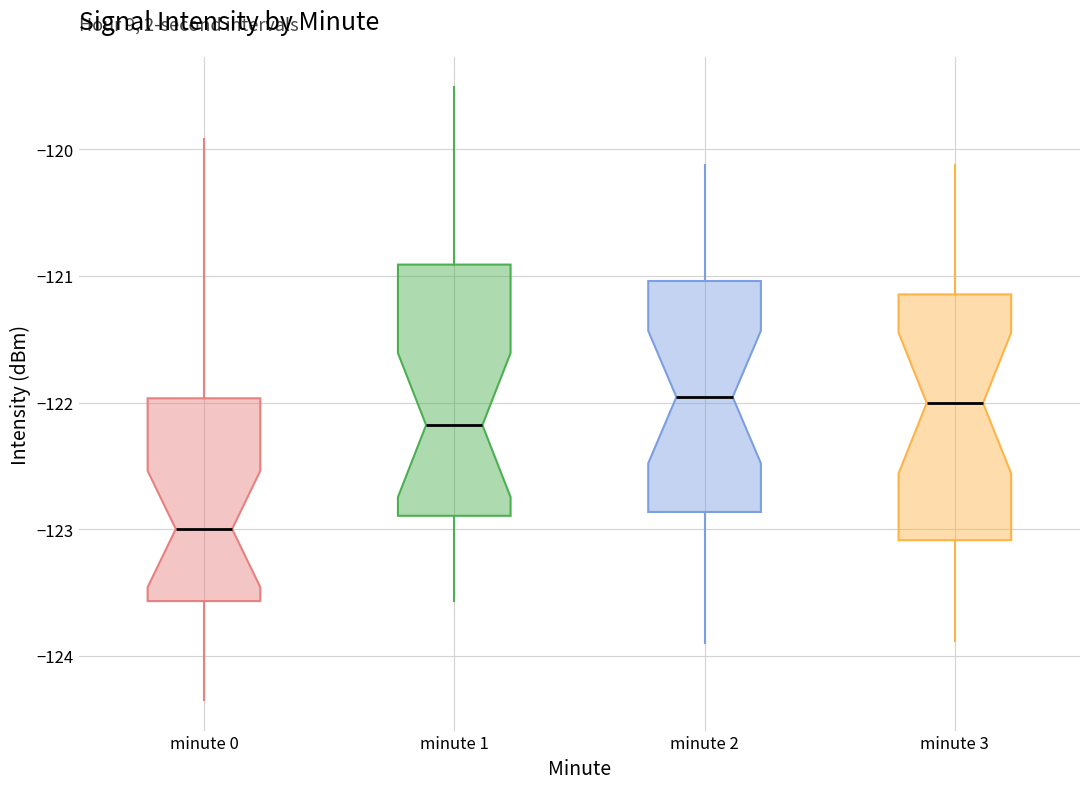

Reading left to right, read every box against the y-axis: the position of its median line, the range the box covers, and the ends of its whiskers. The values are not printed on the chart, so give them approximately, as read against the axis.

minute 0: median -123.0, box -123.6 to -122.0, whiskers -124.4 to -119.9
minute 1: median -122.2, box -122.9 to -120.9, whiskers -123.6 to -119.5
minute 2: median -122.0, box -122.9 to -121.0, whiskers -123.9 to -120.1
minute 3: median -122.0, box -123.1 to -121.1, whiskers -123.9 to -120.1